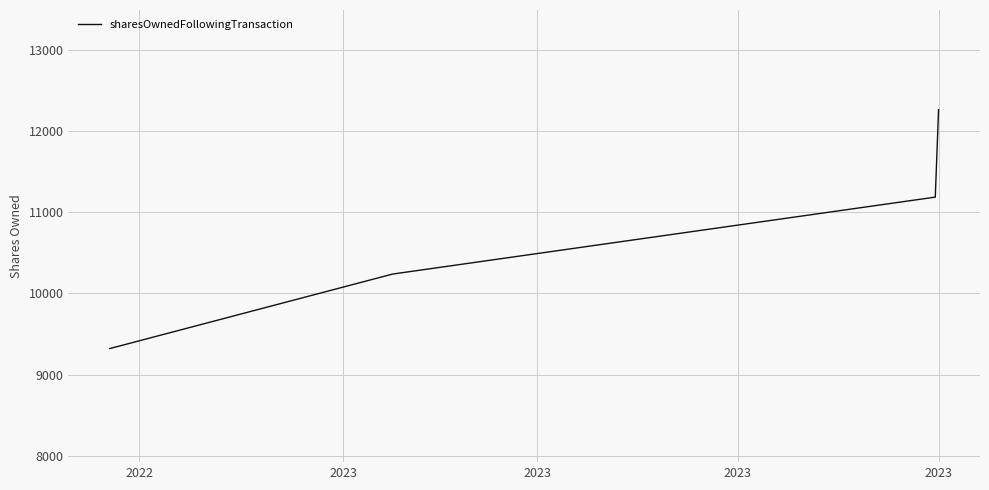

Which label corresponds to the largest value in the chart?

2023